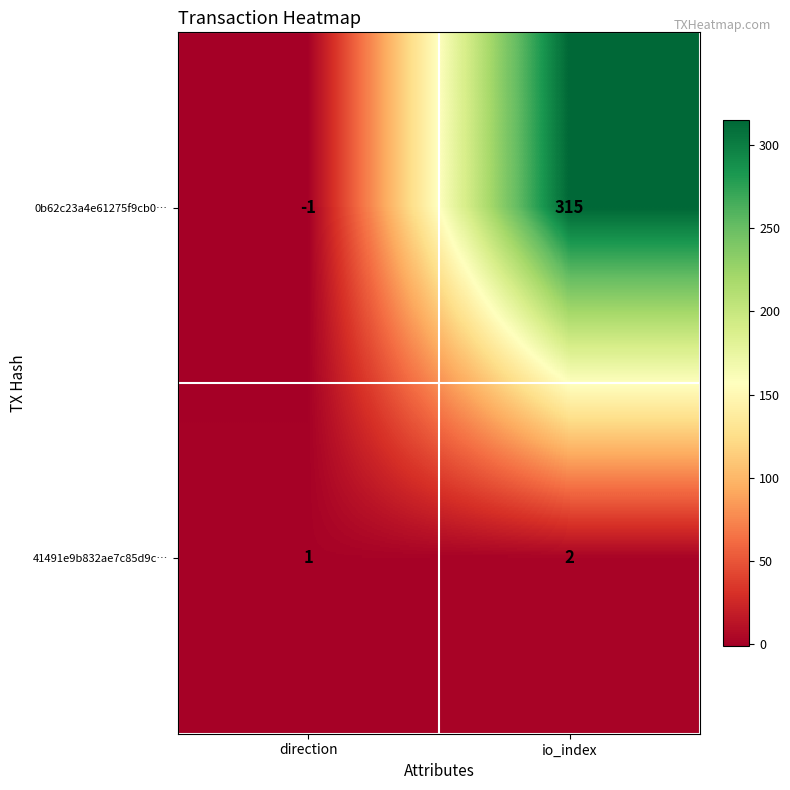

How many values in the 0b62c23a4e61275f9cb0… series are below 315?

1